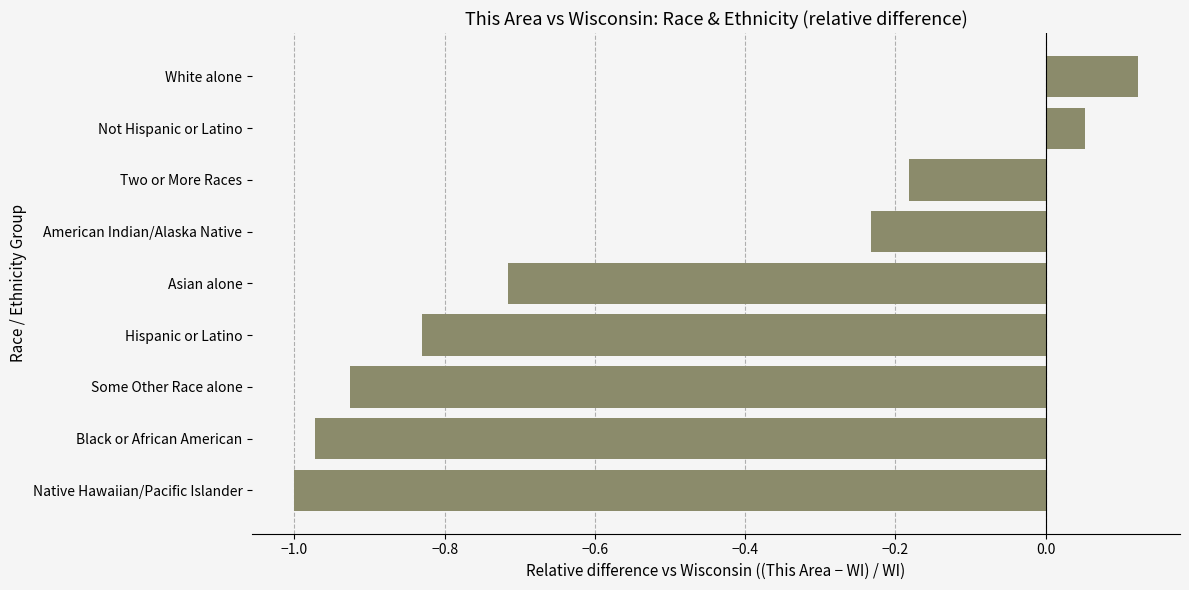

Does the chart contain stacked bars?

No